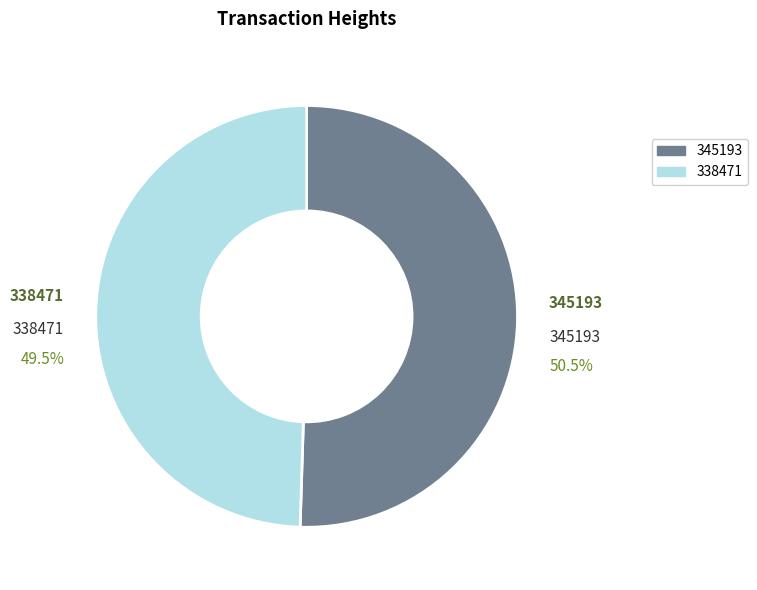

What is the ratio of the value at 338471 to the value at 345193?

1.0